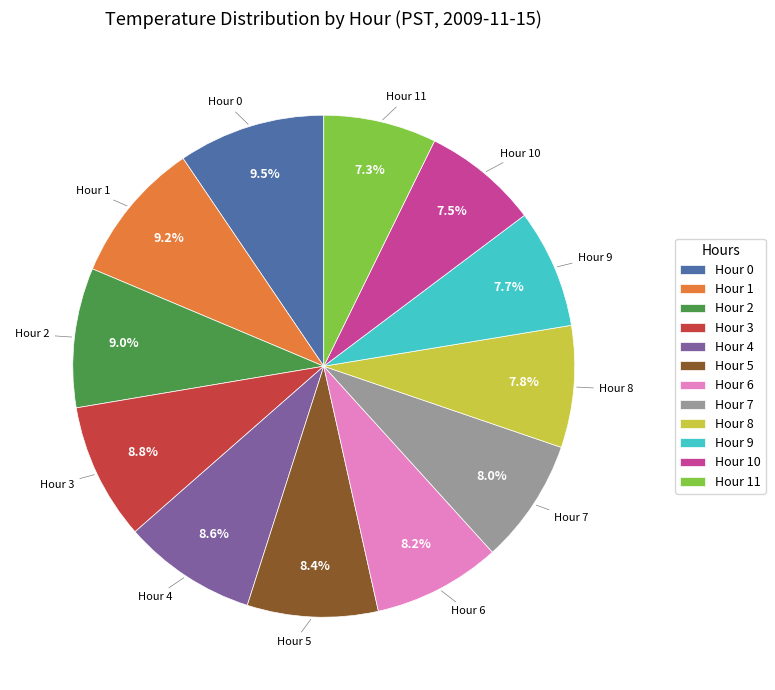

Approximately how many times larger is the value at Hour 2 compared to Hour 6?

1.1